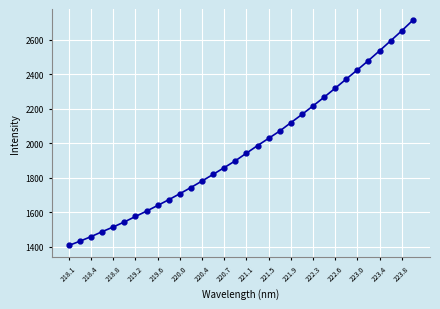

Reading left to right, list all the values displayed in this chart.

1408.3	1433.0	1459.4	1488.0	1515.4	1544.5	1576.0	1607.1	1639.9	1673.1	1708.0	1743.8	1781.5	1820.0	1859.0	1898.5	1942.6	1986.5	2028.5	2070.7	2118.9	2166.5	2216.0	2266.4	2318.6	2371.7	2424.6	2478.8	2535.2	2592.8	2650.7	2711.8